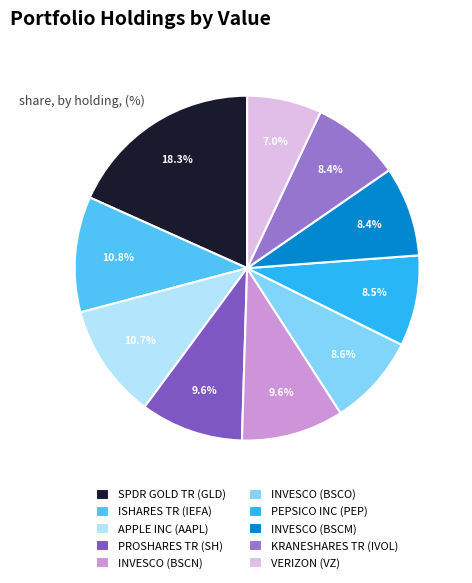

Which slice is the largest?

SPDR GOLD TR (GLD)